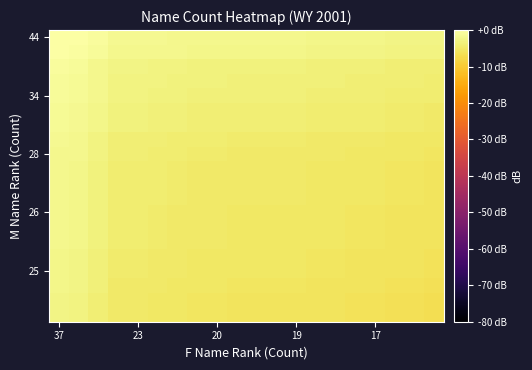

How many distinct data groups are displayed?

20